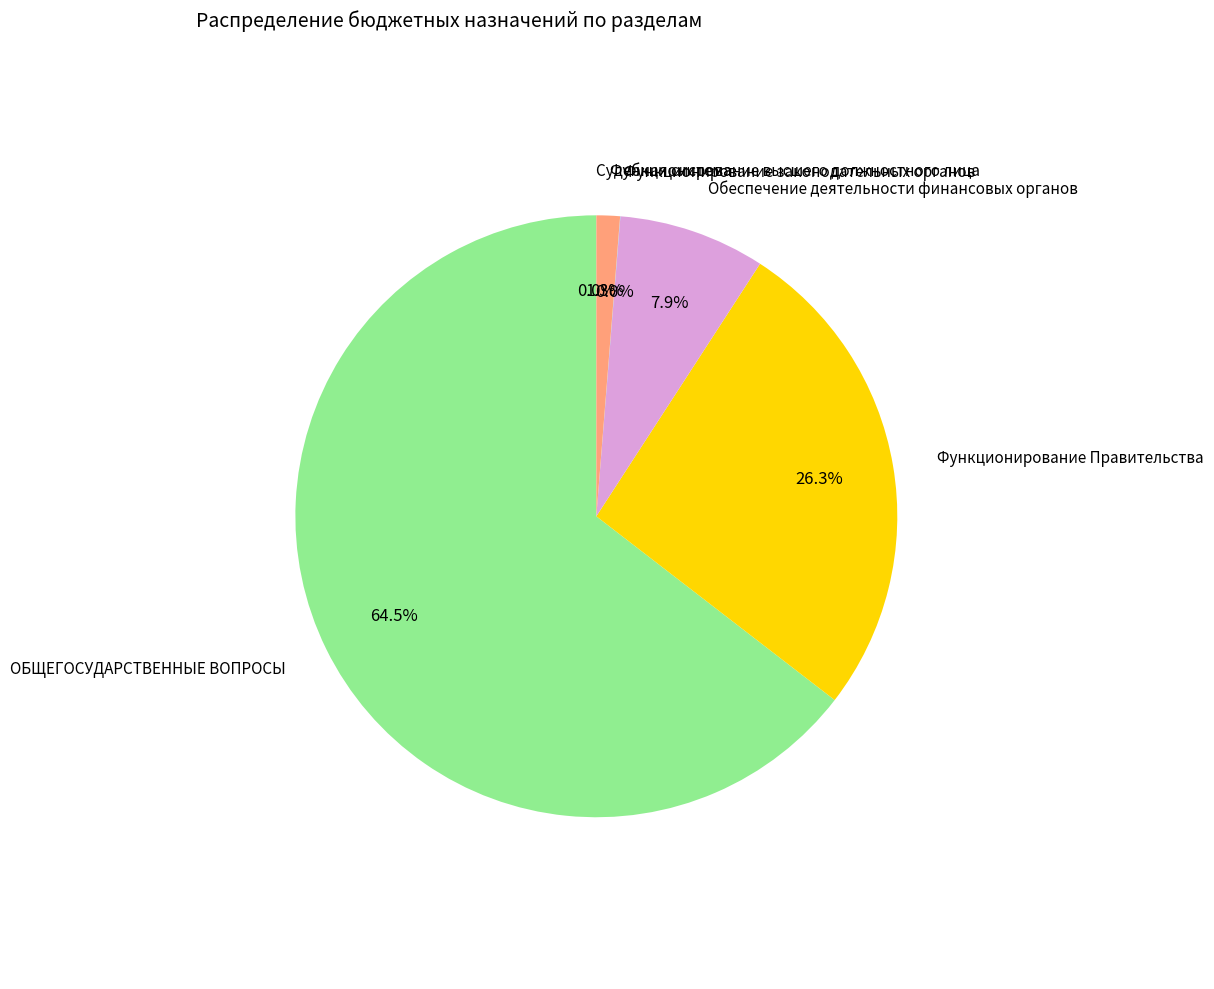

Between ОБЩЕГОСУДАРСТВЕННЫЕ ВОПРОСЫ and Обеспечение деятельности финансовых органов, which is larger?

ОБЩЕГОСУДАРСТВЕННЫЕ ВОПРОСЫ